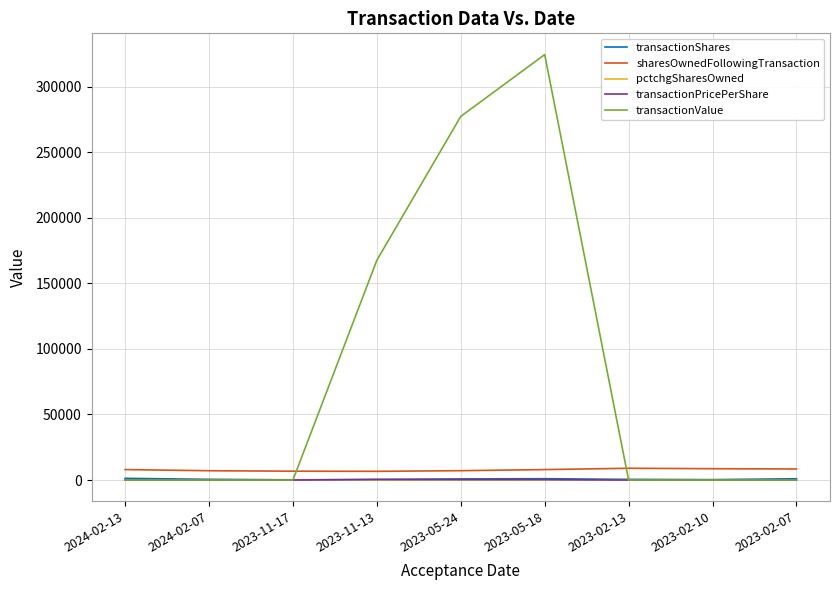

After their last crossing, which series has the higher values: transactionValue or sharesOwnedFollowingTransaction?

sharesOwnedFollowingTransaction